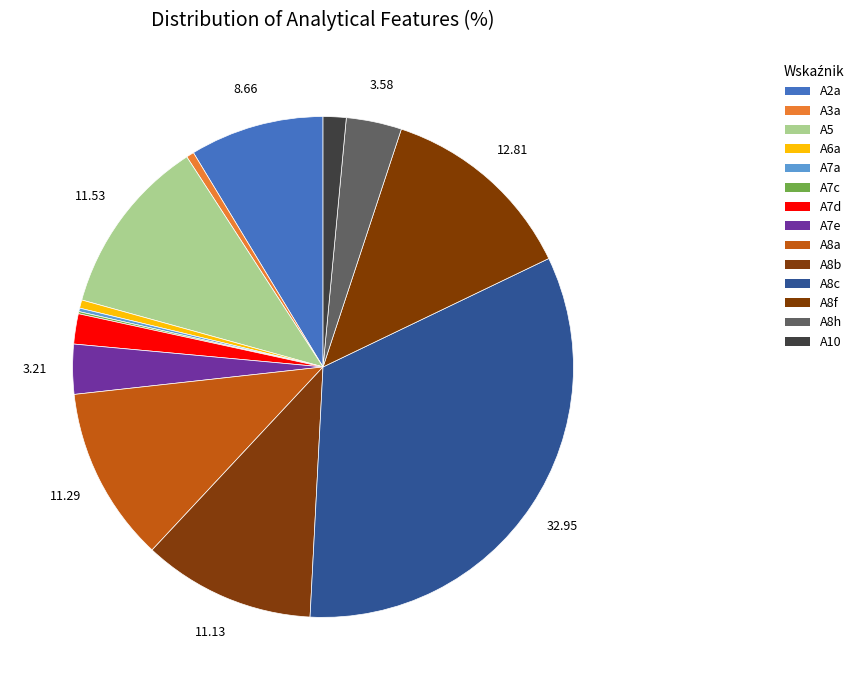

What percentage do A7c and A7a together represent?

0.4%